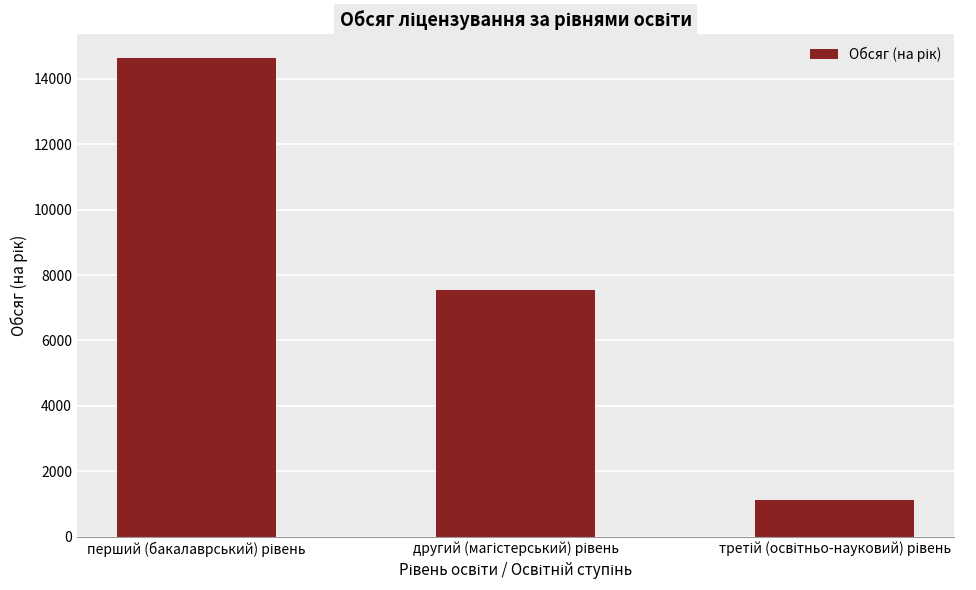

What is the maximum value shown in the chart?

14630